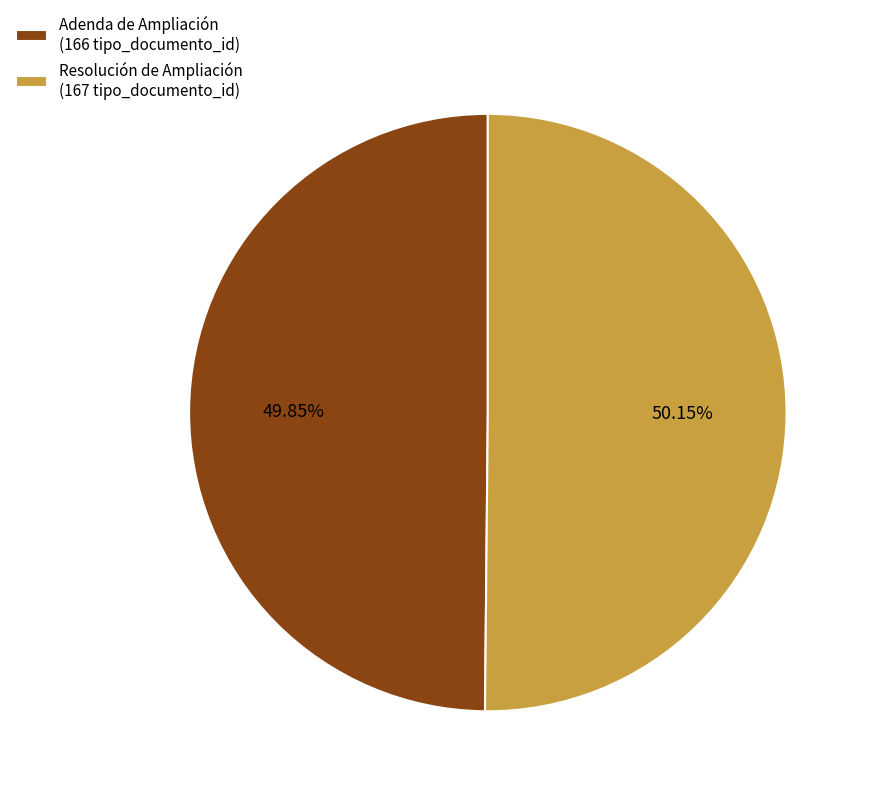

What is the ratio of the value at Adenda de Ampliación (166 tipo_documento_id) to the value at Resolución de Ampliación (167 tipo_documento_id)?

1.0